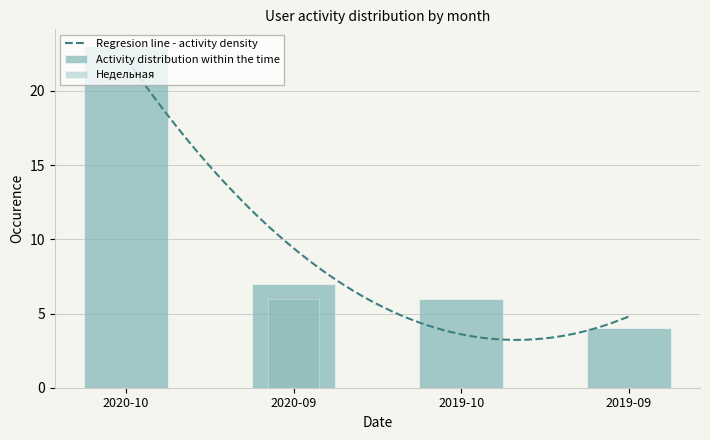

True or false: Недельная has a value of 11 at 2020-09.

False